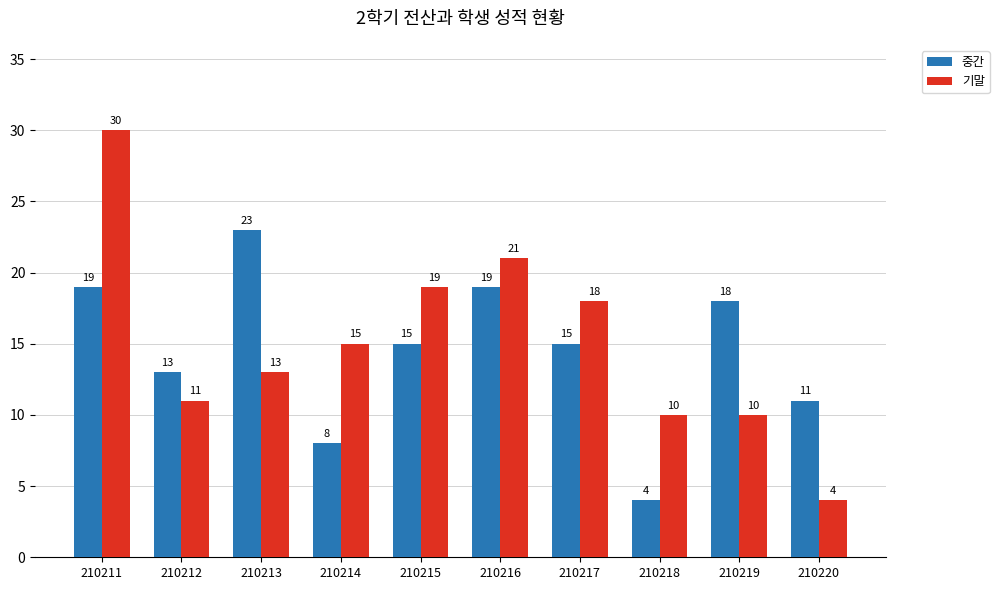

Between 210213 and 210217, which series saw the biggest shift?

중간